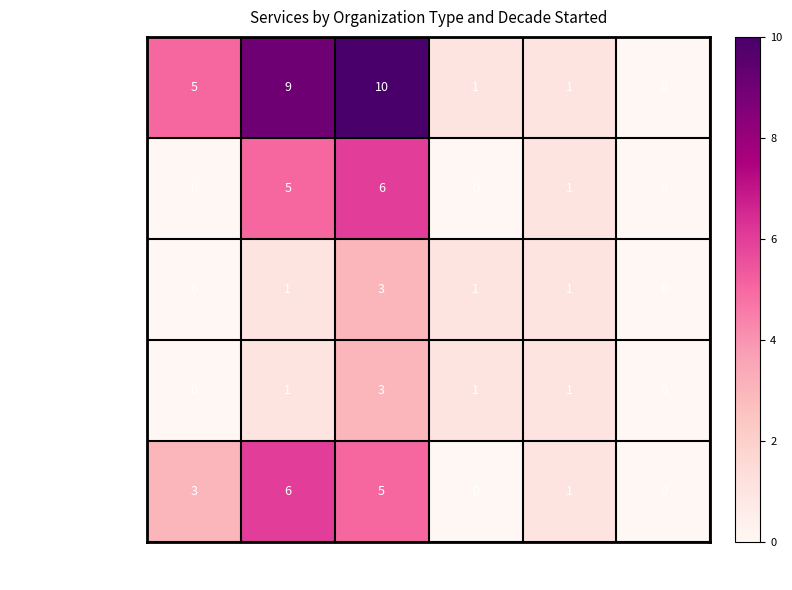

Which category has the highest value across all series?

2020s